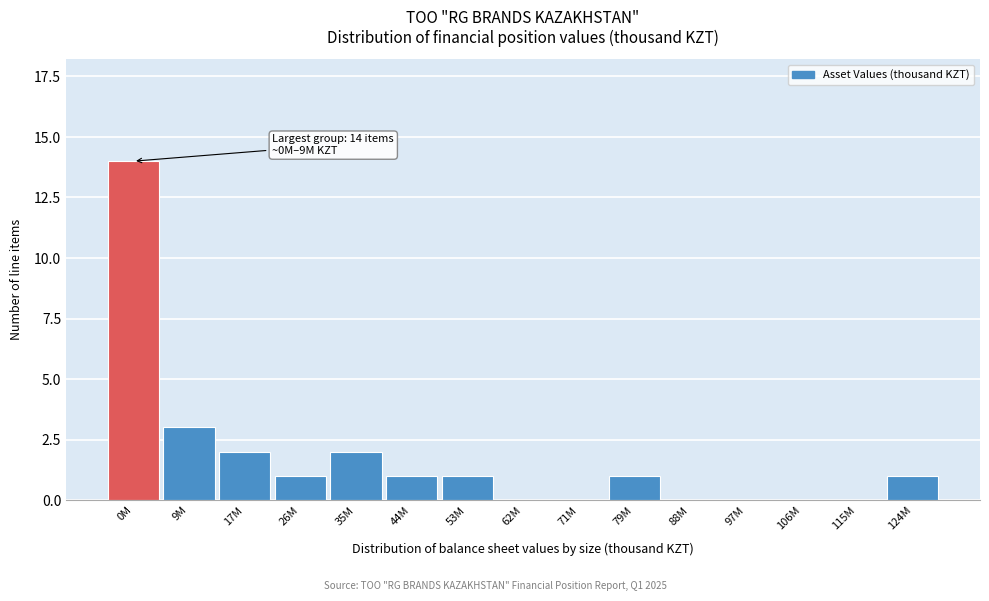

Reading right to left, what are all the values shown in this chart?

124M=1	115M=0	106M=0	97M=0	88M=0	79M=1	71M=0	62M=0	53M=1	44M=1	35M=2	26M=1	17M=2	9M=3	0M=14